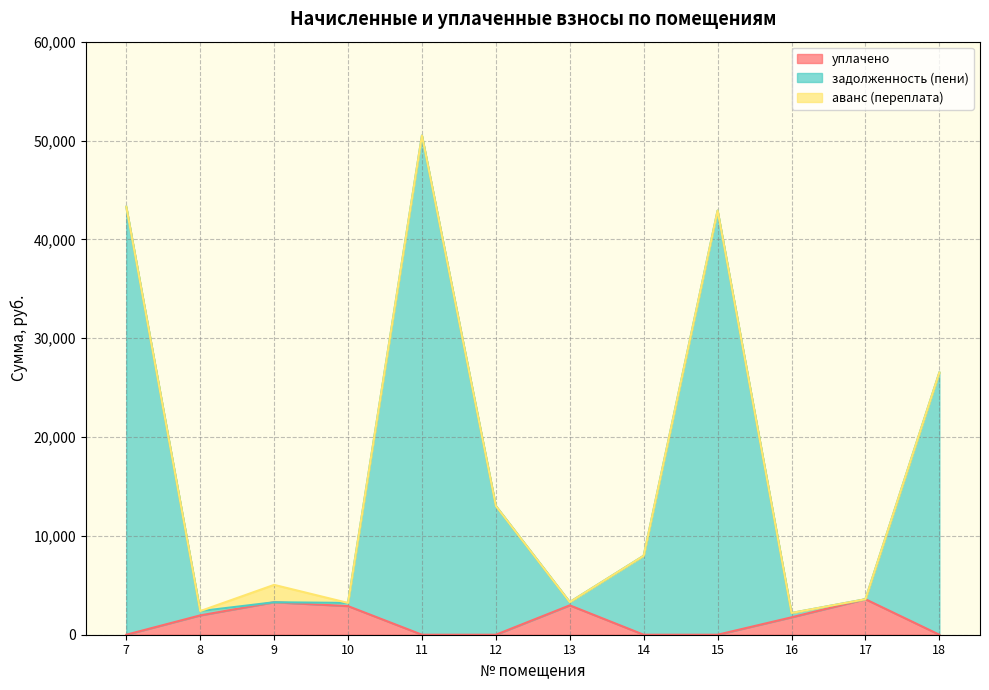

The value of уплачено at 7 is 0.0. True or false?

True